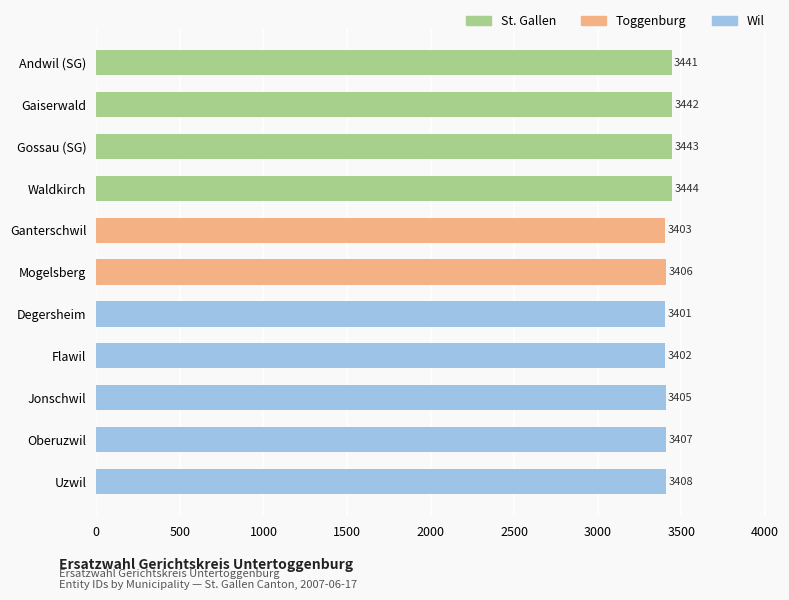

How many series are shown in this chart?

1